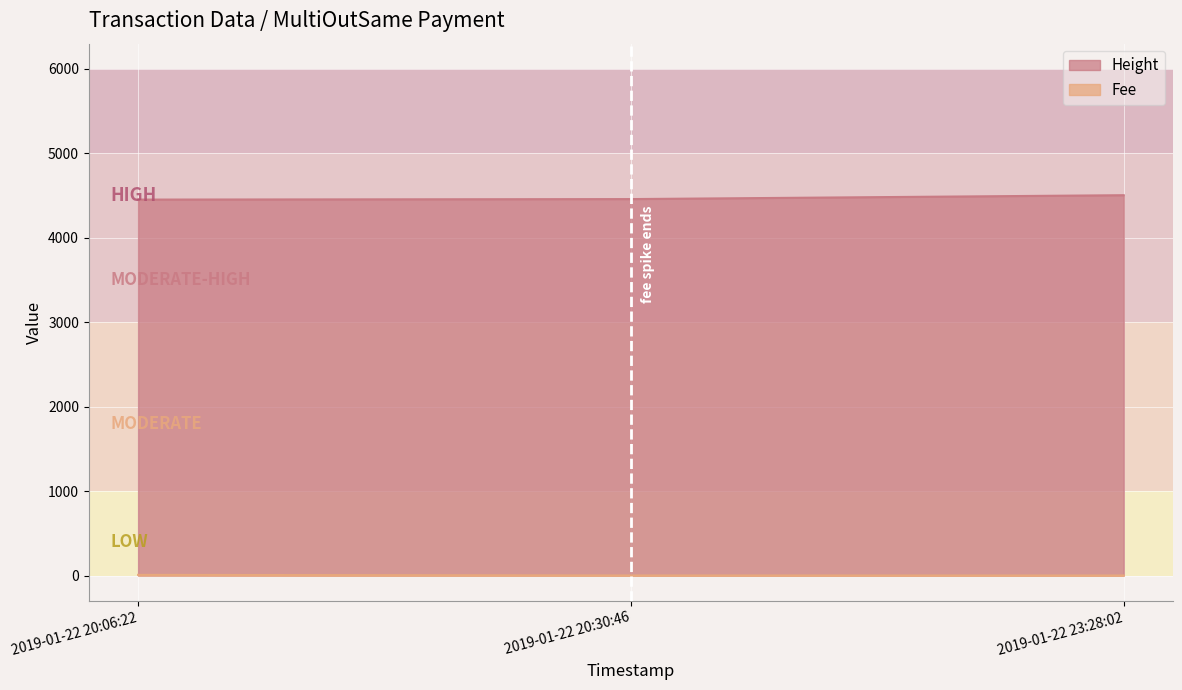

At which category is the sum across all series the highest?

2019-01-22 23:28:02